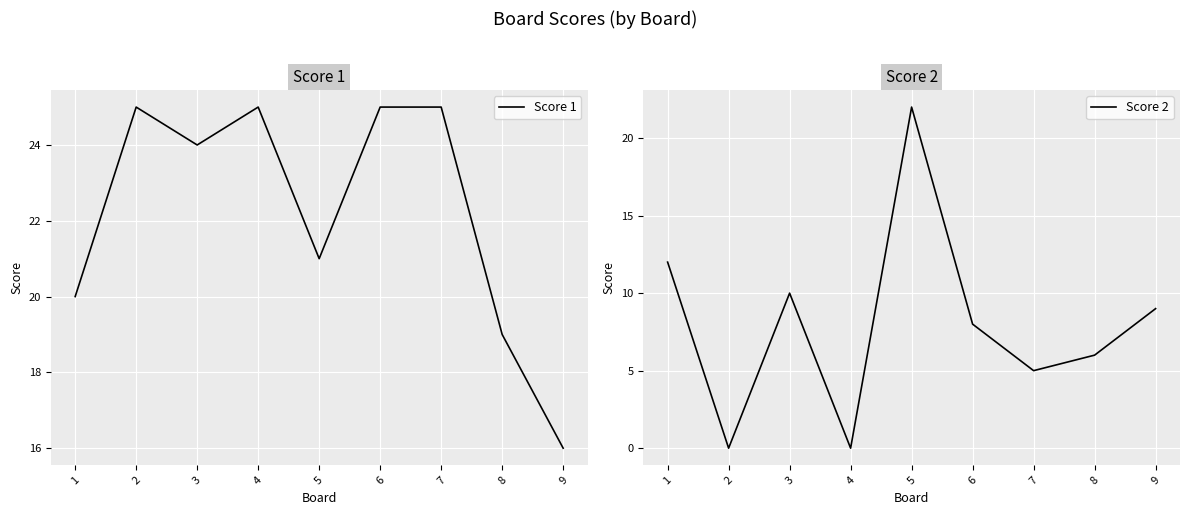

Where is Score 2 nearest to the value 11?

1